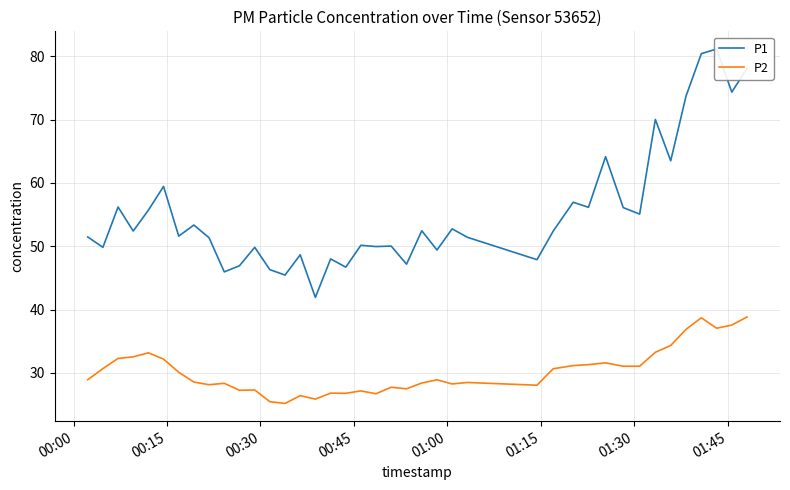

What is the maximum value for P2?

38.8